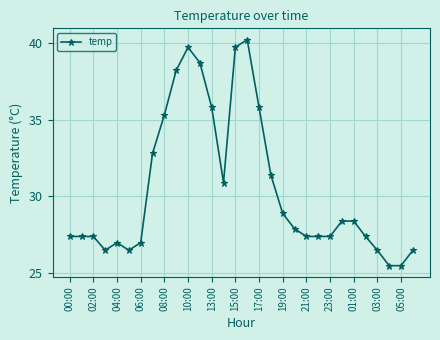

True or false: there are more than 1 points higher than both neighbors.

True